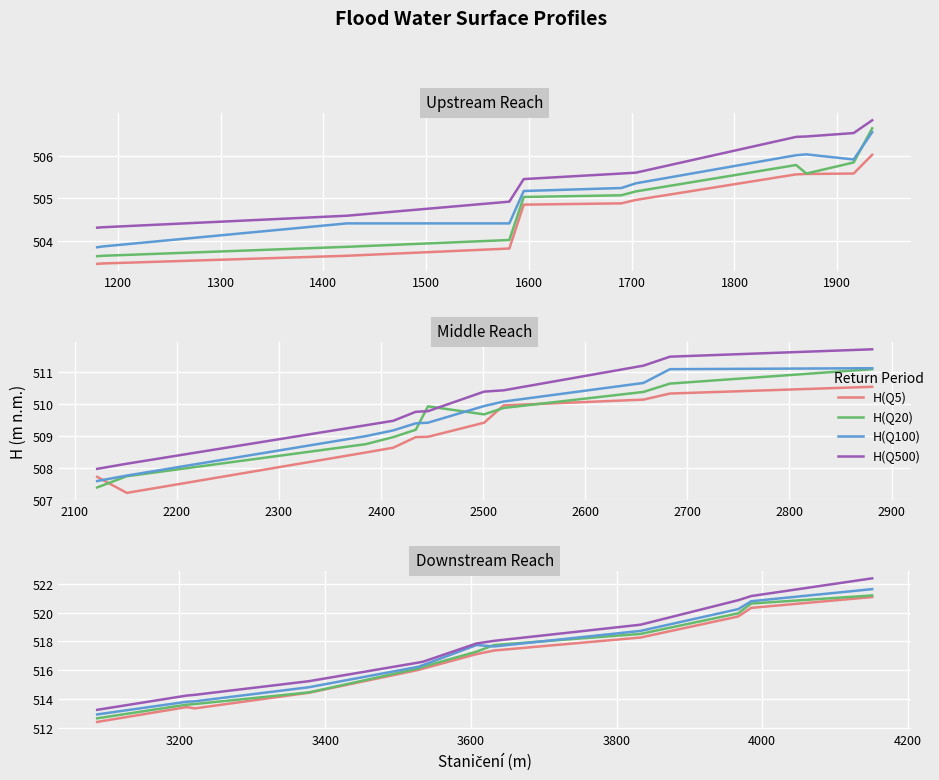

True or false: H(Q5) and H(Q100) cross at least once.

False